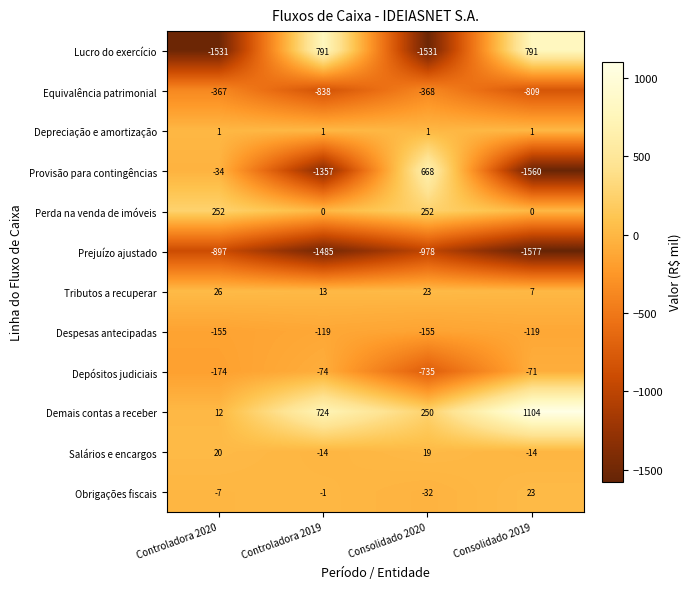

Which series has the widest spread of values?

Lucro do exercício